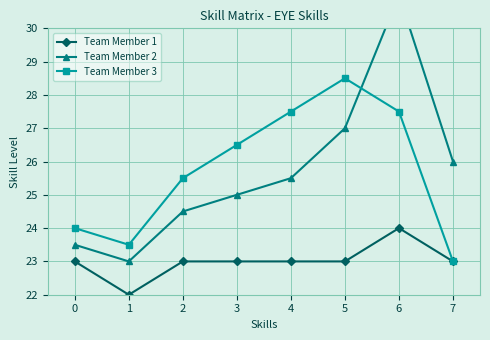

Read the Team Member 1 value at 5.

23.0